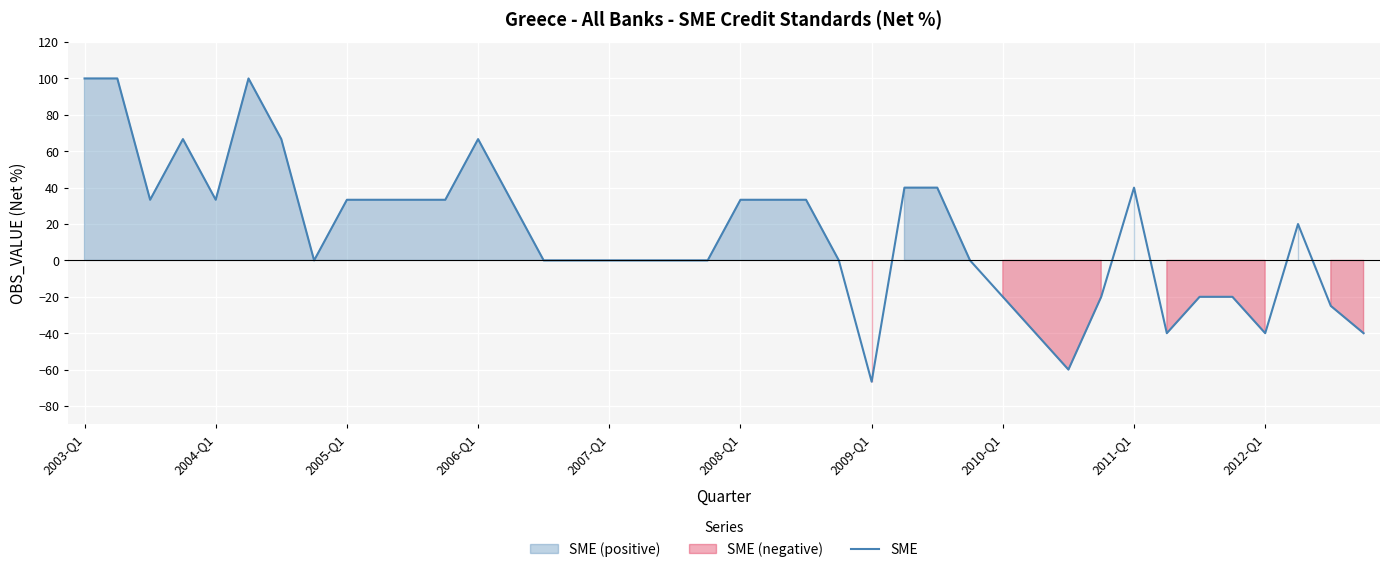

What is the smallest value displayed?

-66.7